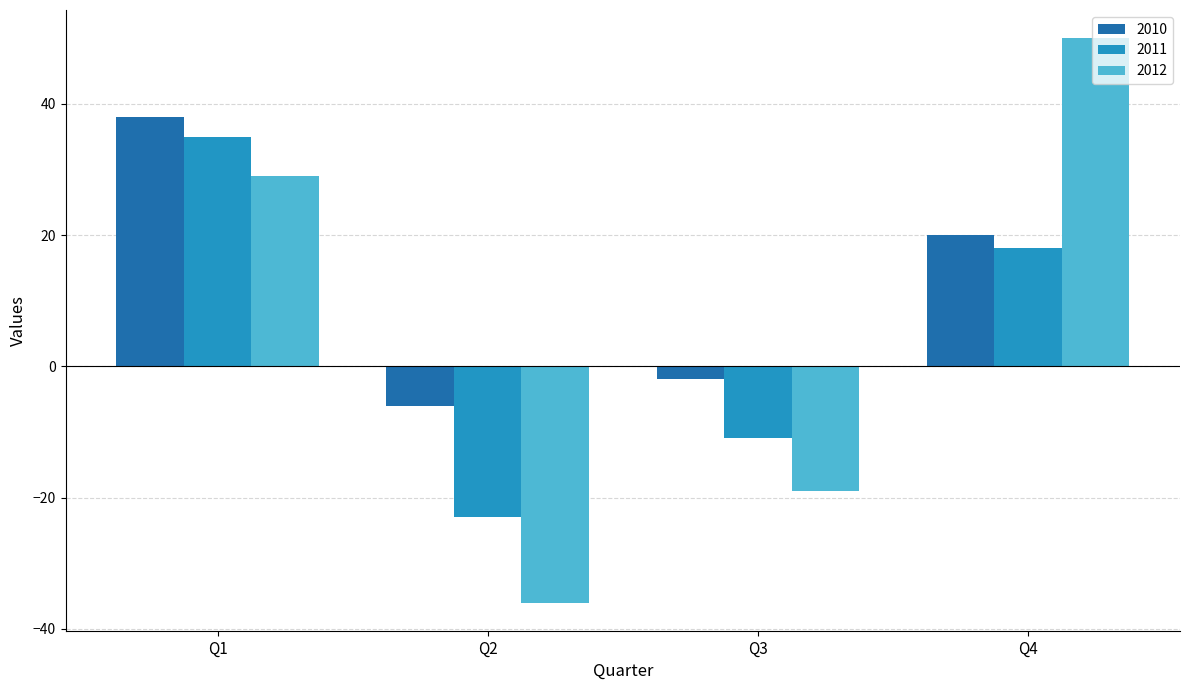

At which category is the sum across all series the highest?

Q1